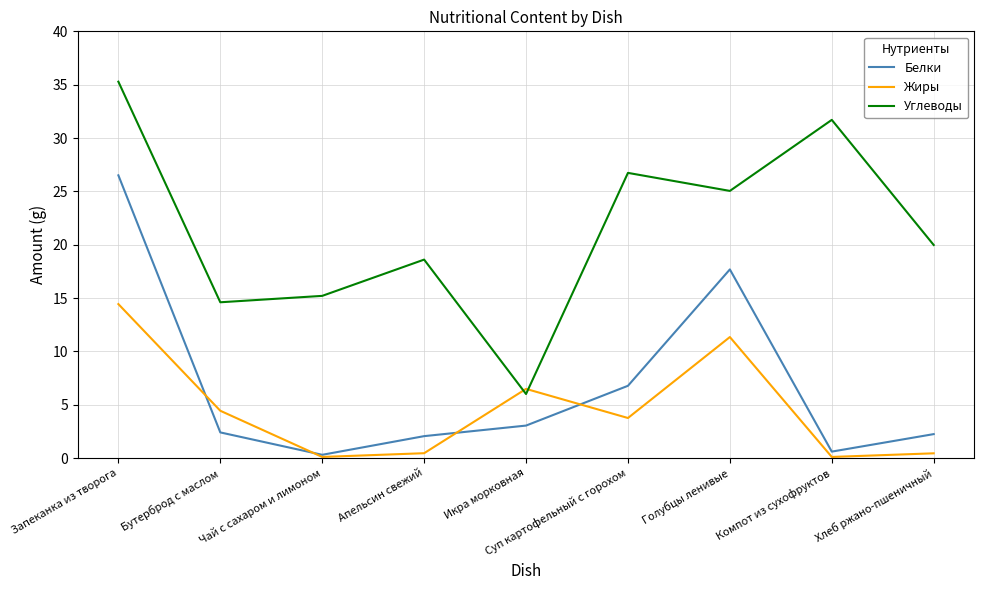

How many distinct data groups are displayed?

3